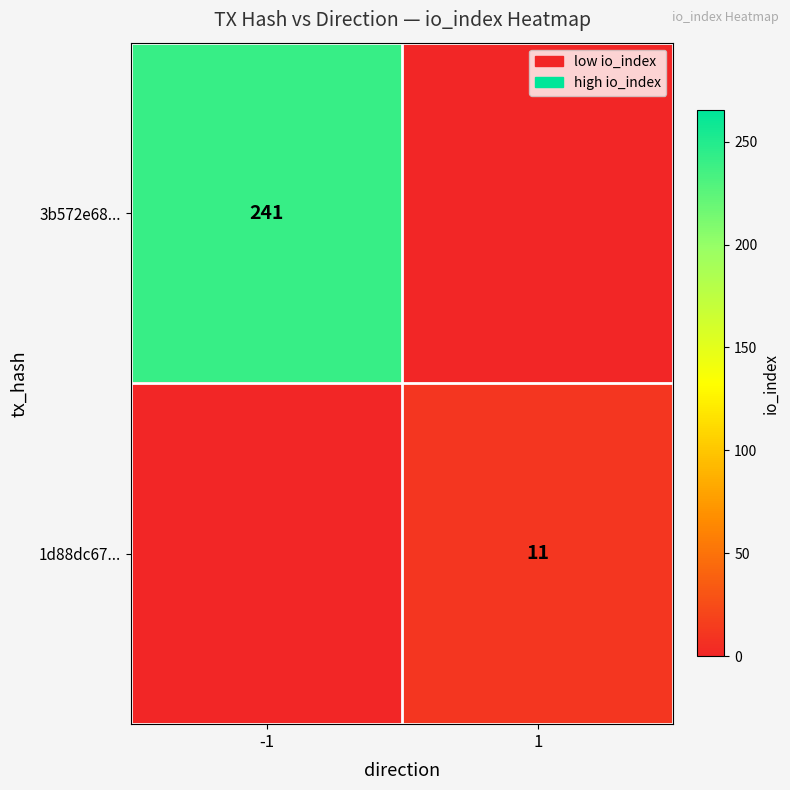

The value of 3b572e68... at -1 is 241. True or false?

True